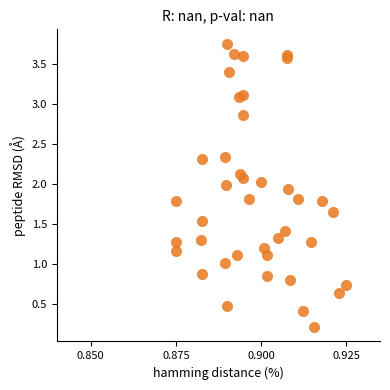

What is the range of Y values (max minus min)?

3.5